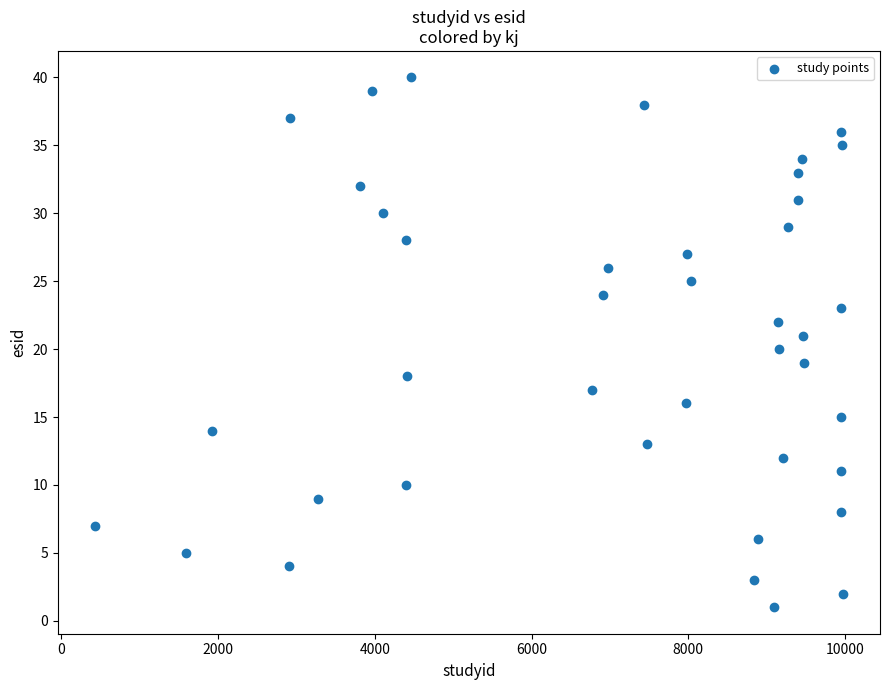

What is the range of Y values (max minus min)?

39